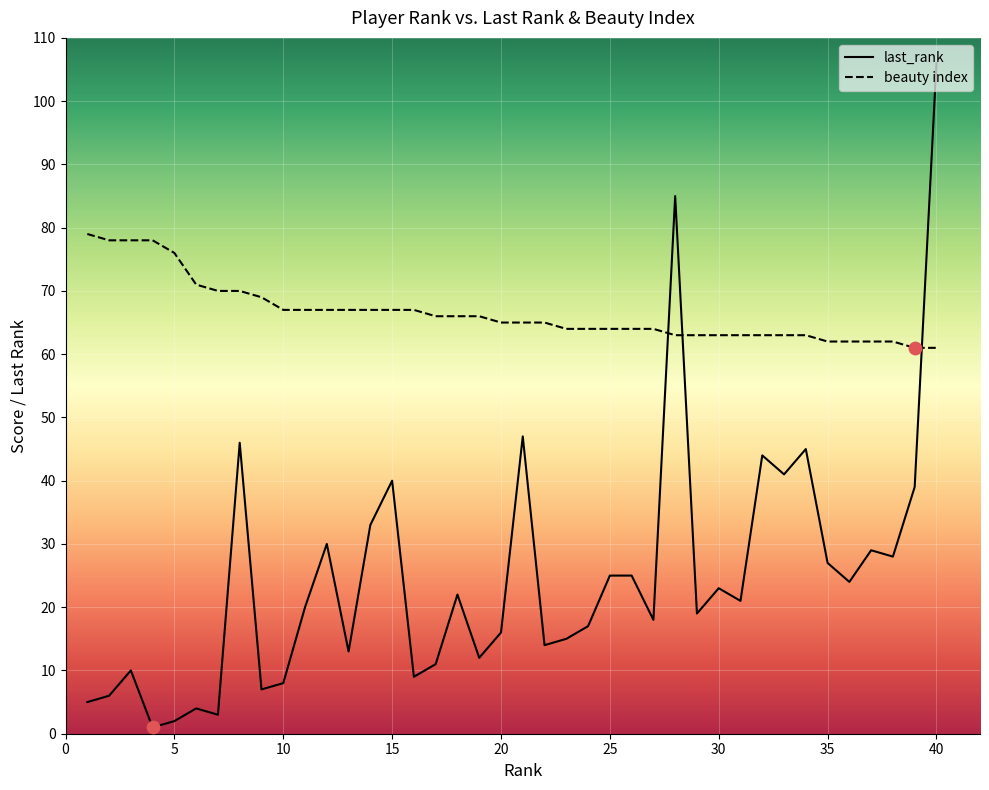

Which series has the widest spread of values?

last_rank